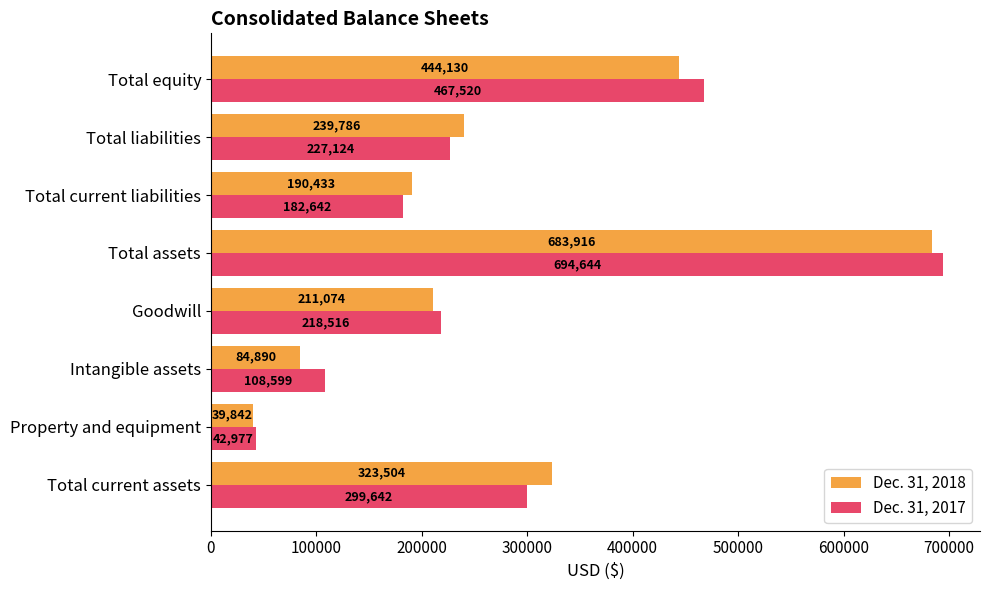

Which series has the widest spread of values?

Dec. 31, 2017